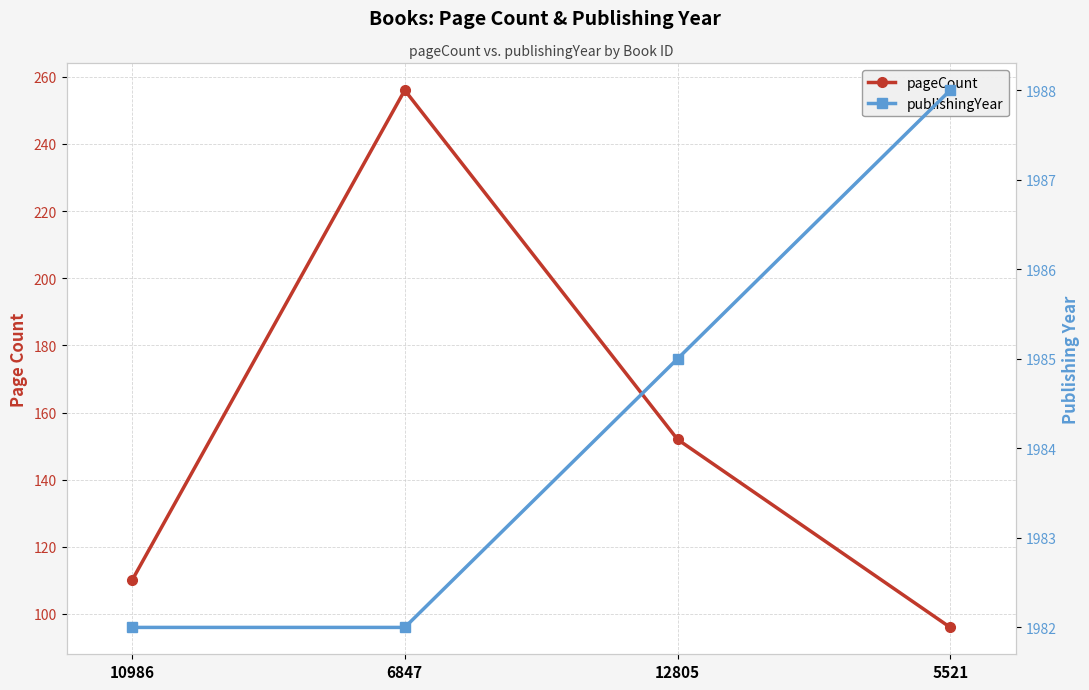

Rank the series at 10986 from lowest to highest value.

pageCount, publishingYear